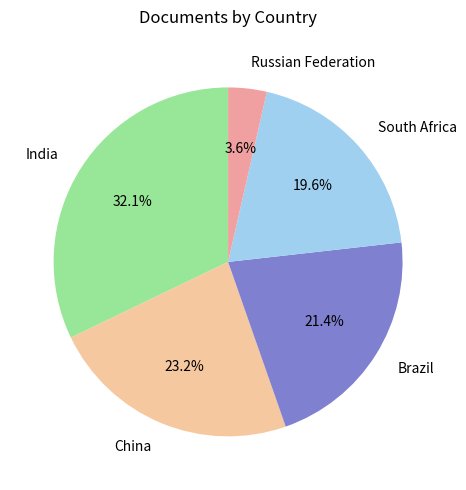

Between Brazil and India, which is larger?

India